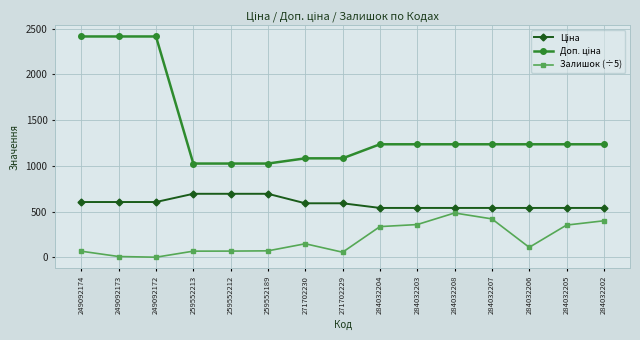

What is the highest value of the Залишок (÷5) series?

483.8